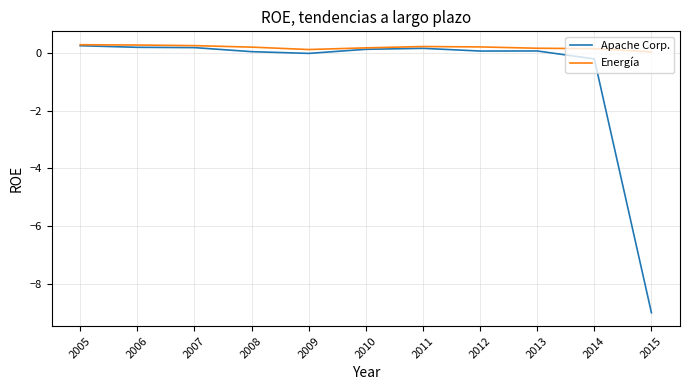

Is it true that Energía equals 0.1 at 2014?

True